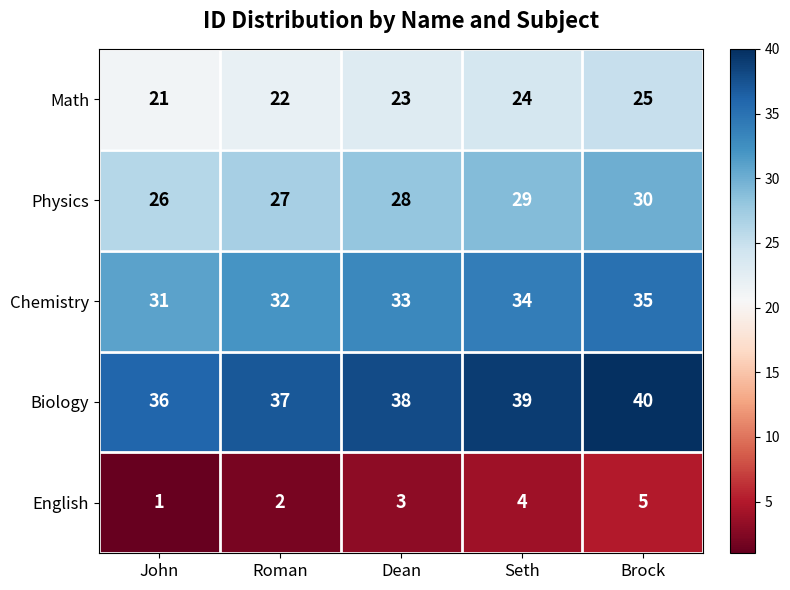

List the series in order of their peak value, highest first.

Biology, Chemistry, Physics, Math, English